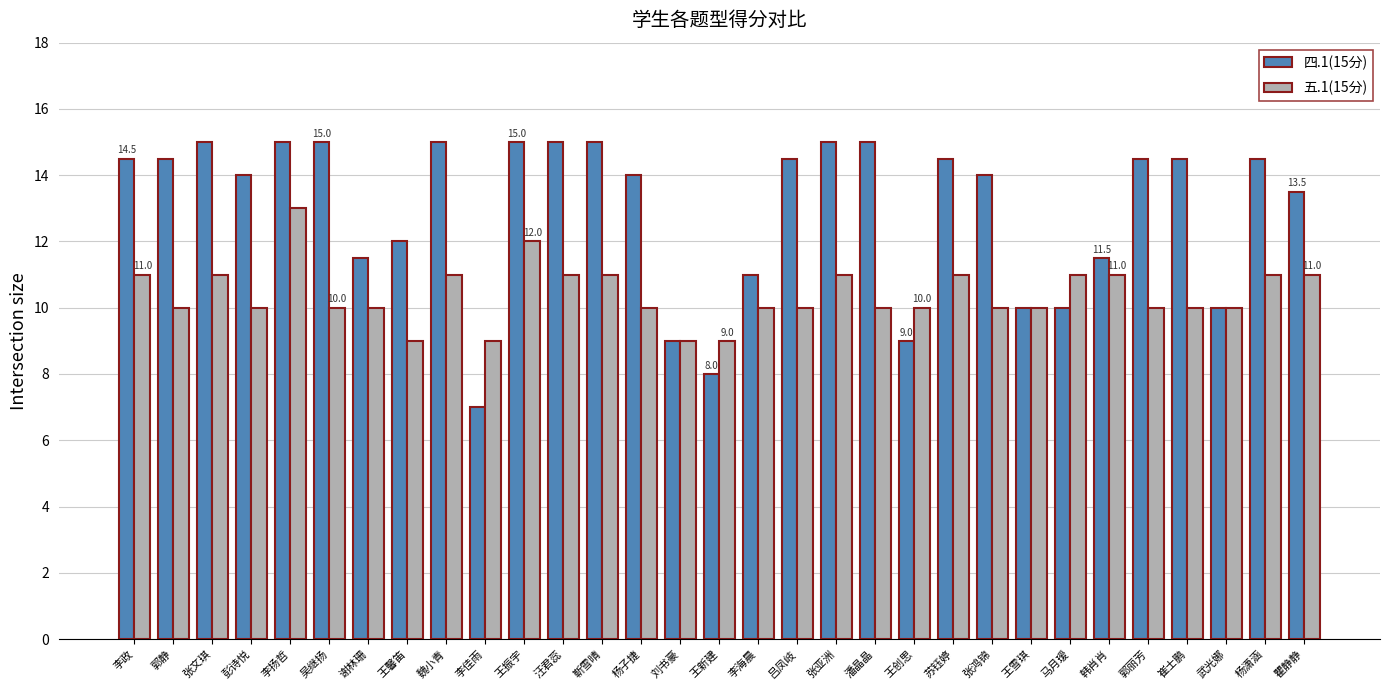

Which series changed the most between 彭诗悦 and 王馨笛?

四.1(15分)